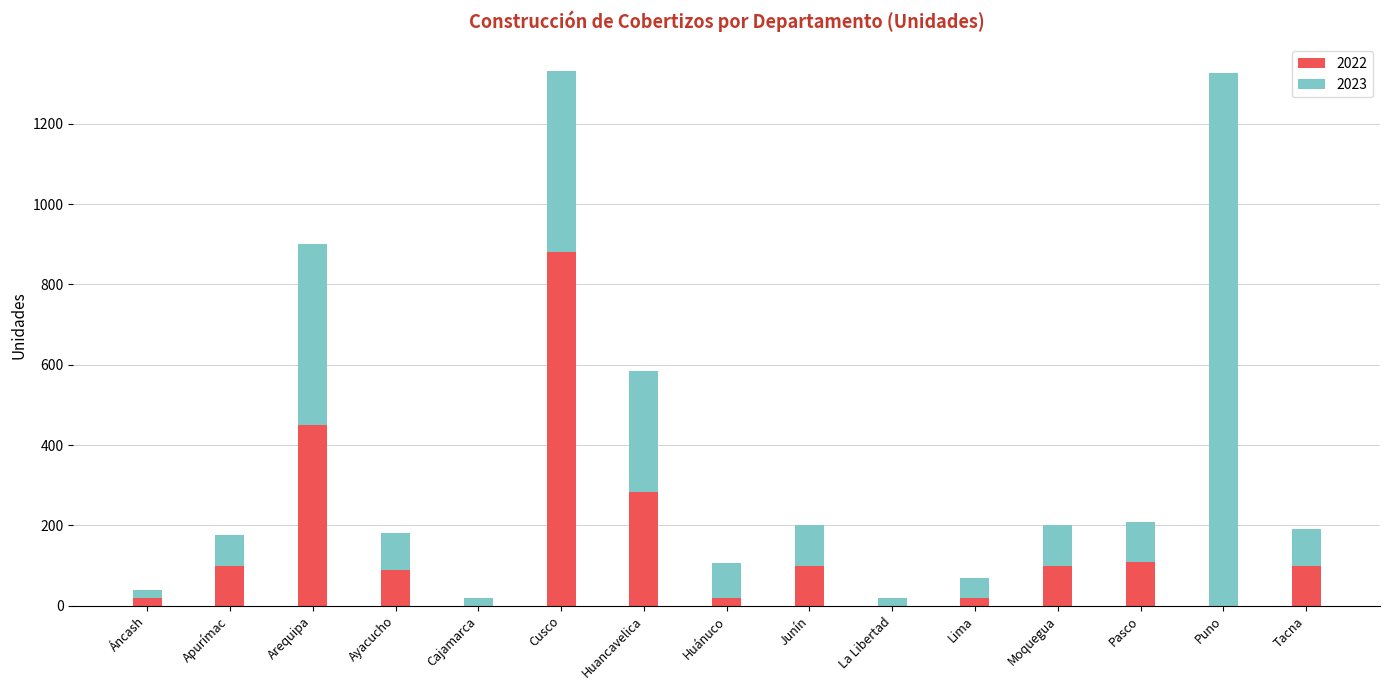

Does the chart contain stacked bars?

Yes